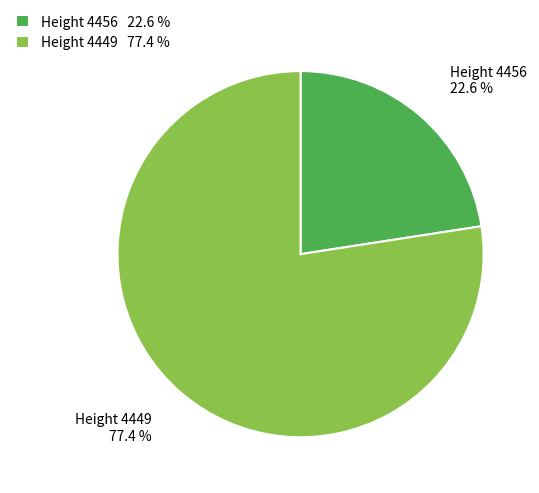

Approximately how many times larger is the value at Height 4456 22.6 % compared to Height 4449 77.4 %?

0.3